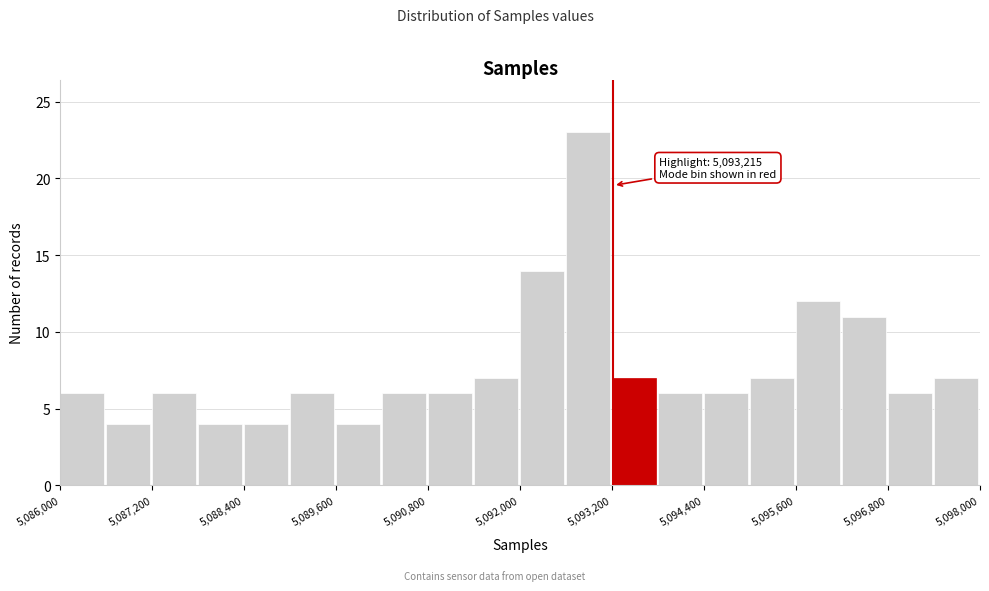

Around what value on the x-axis is the tallest bar? Give the approximate position of its centre, as read against the axis.

5092800